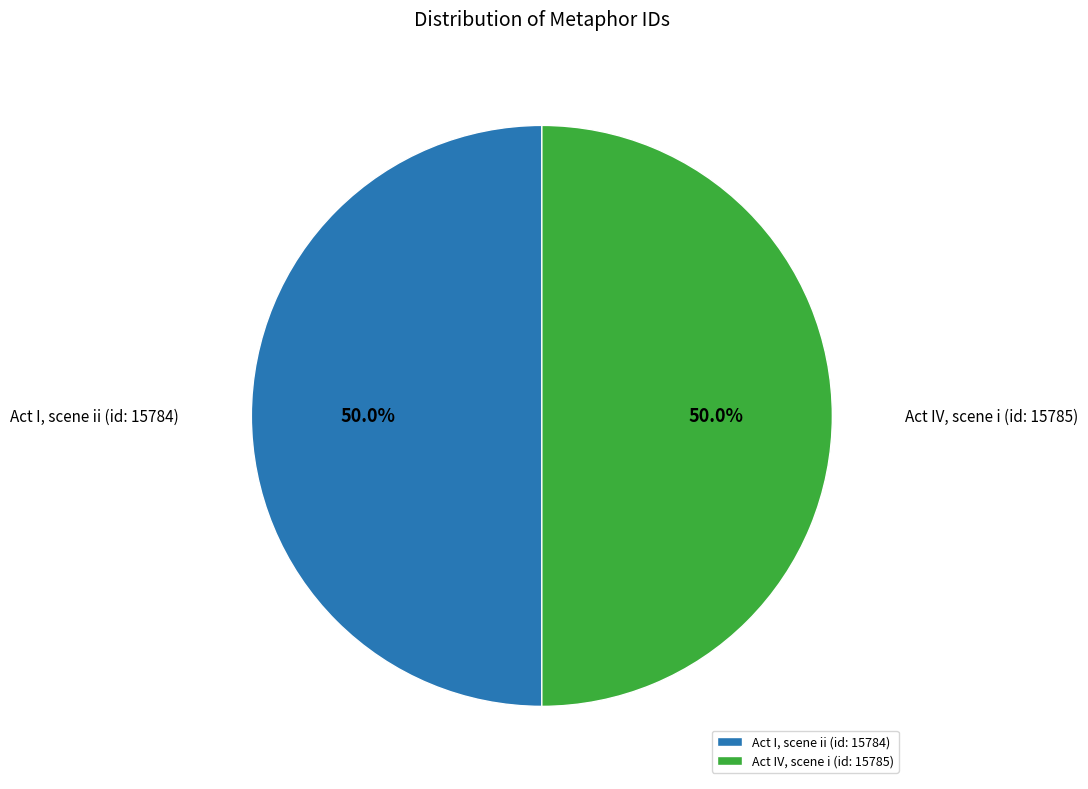

What percentage do Act I, scene ii (id: 15784) and Act IV, scene i (id: 15785) together represent?

100.0%